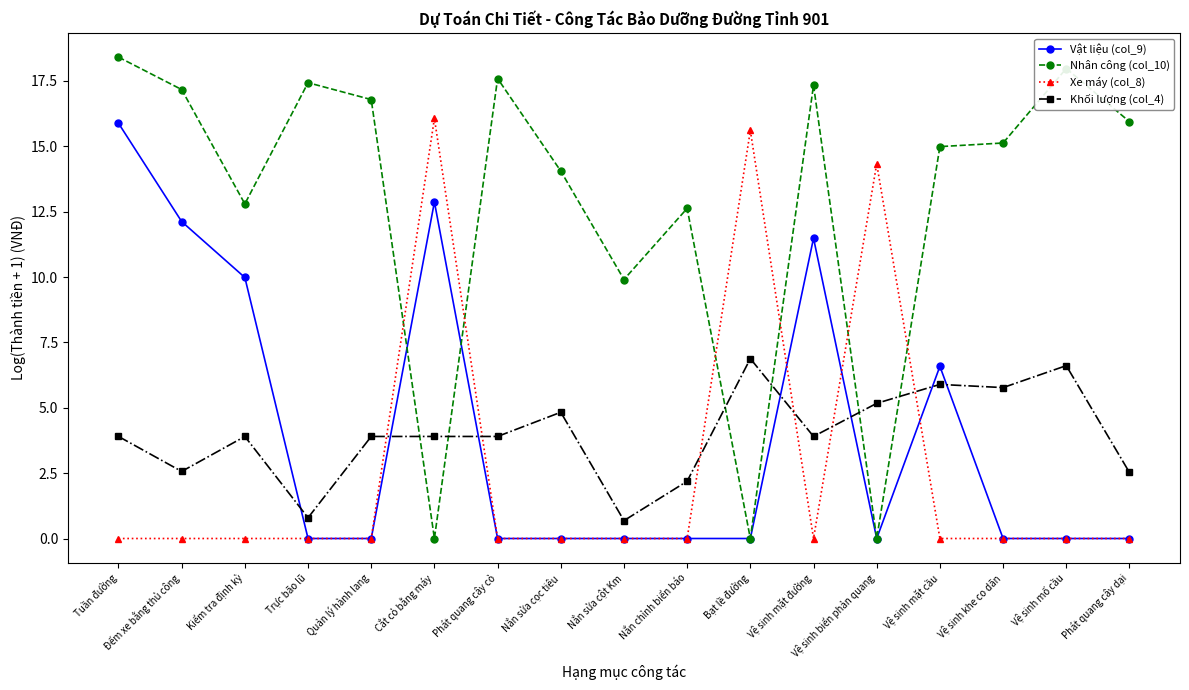

What is the total value across all series at Nắn chỉnh biển báo?

14.8